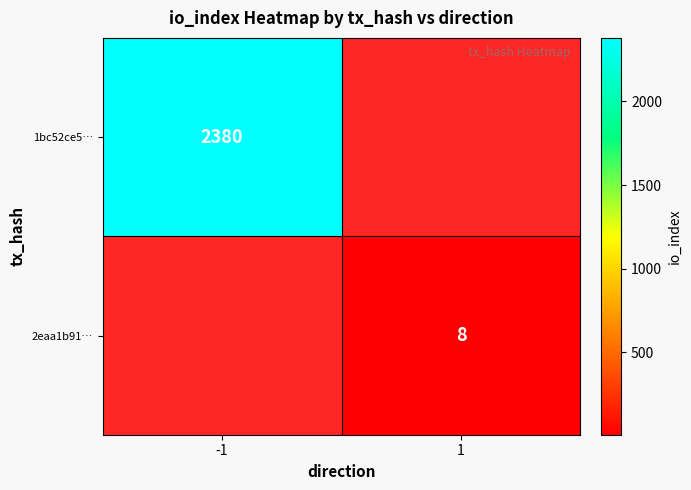

Is the value of 2eaa1b91… at 1 greater than the value of 1bc52ce5… at -1?

No